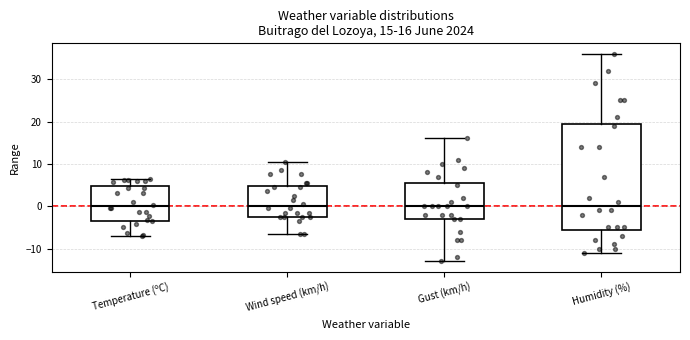

Comparing the boxes themselves (not the whiskers), which one is the tallest?

Humidity (%)